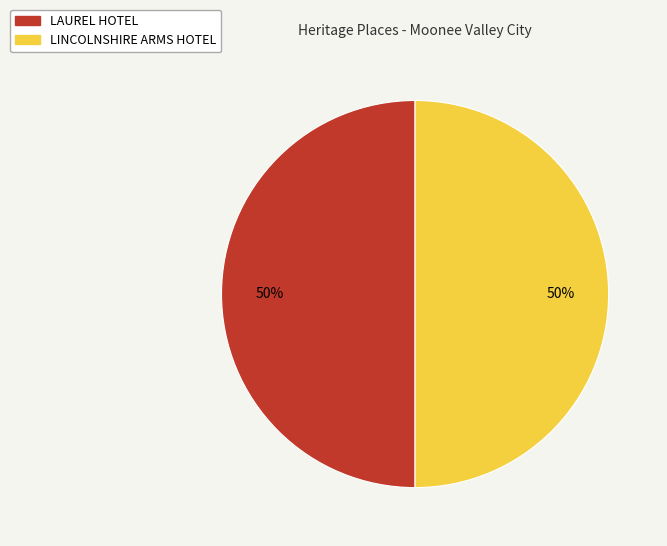

What is the ratio of the value at LINCOLNSHIRE ARMS HOTEL to the value at LAUREL HOTEL?

1.0